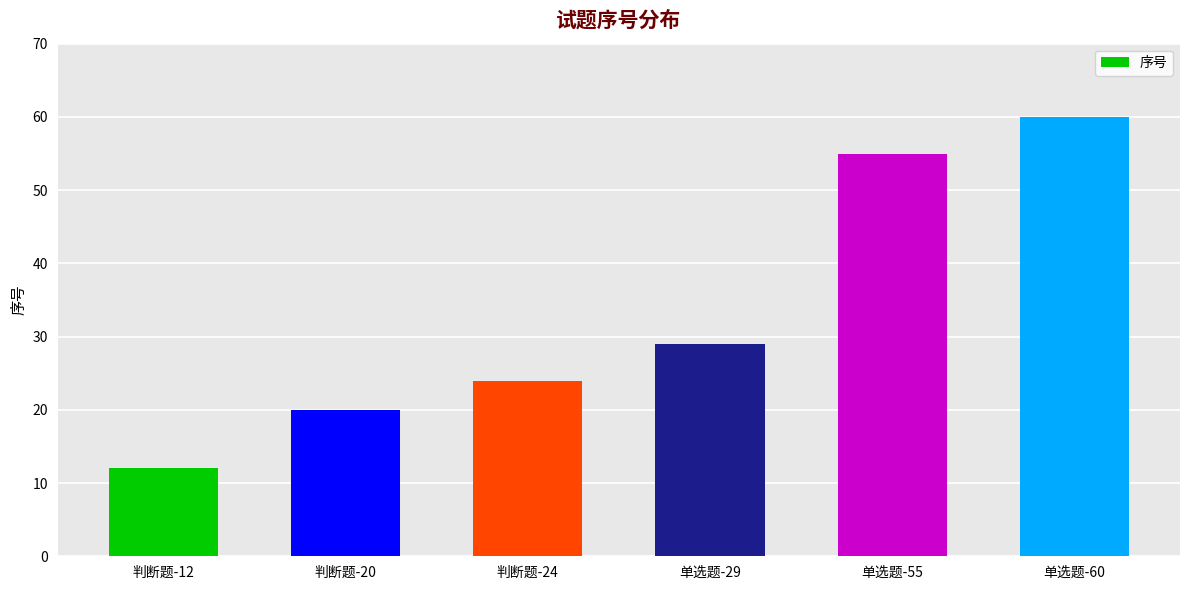

What is the sum of the values at 判断题-20 and 单选题-60?

80